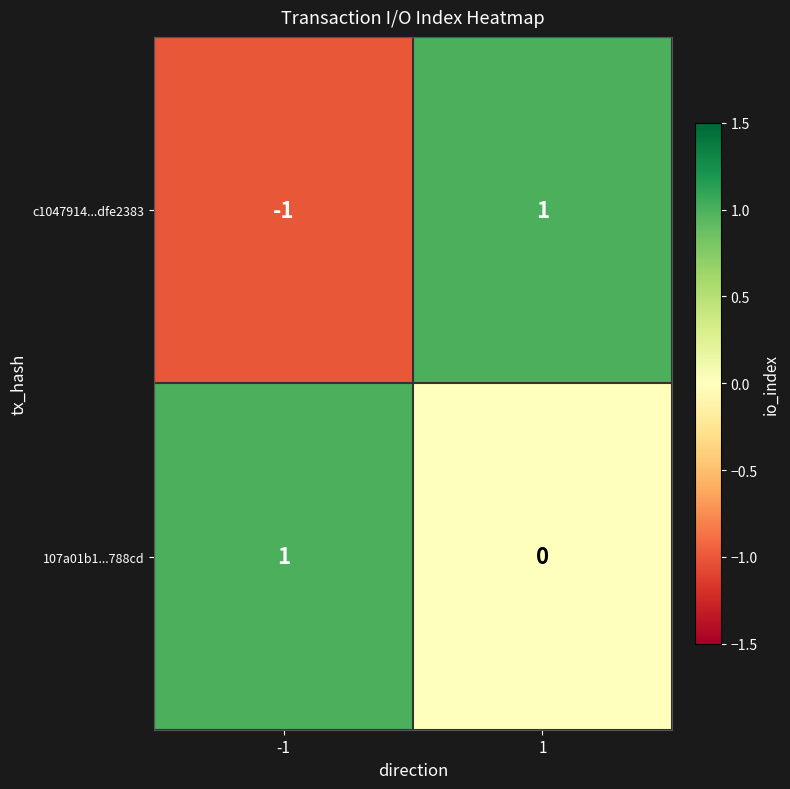

Is it true that 107a01b1...788cd equals 1 at -1?

True